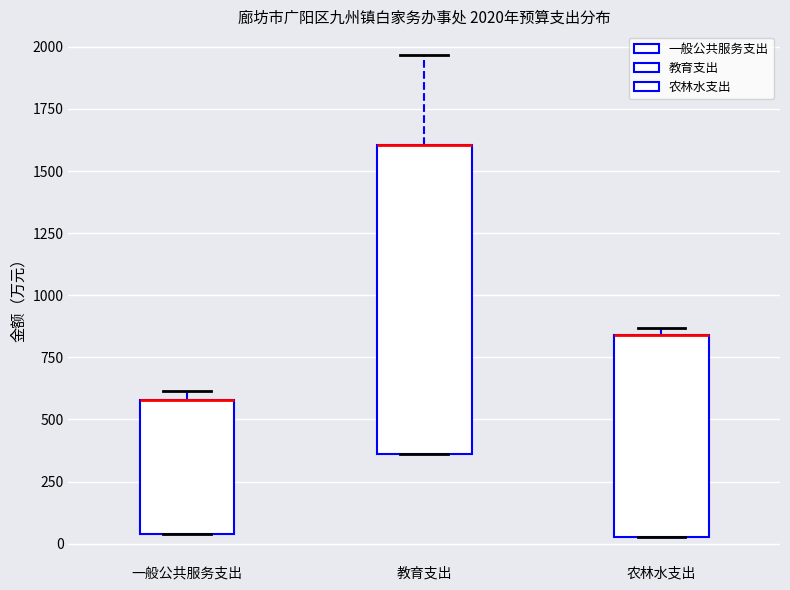

Which box is the tallest, from its lower edge to its upper edge?

教育支出